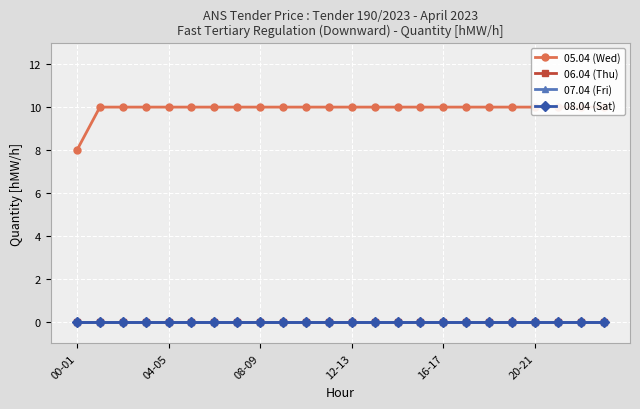

True or false: 08.04 (Sat) and 06.04 (Thu) cross at least once.

False